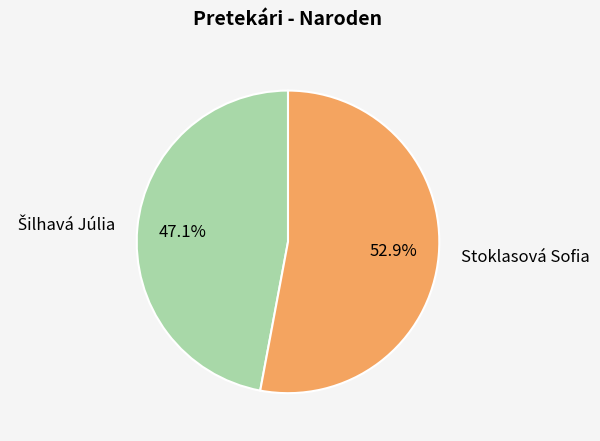

What is the majority slice?

Stoklasová Sofia